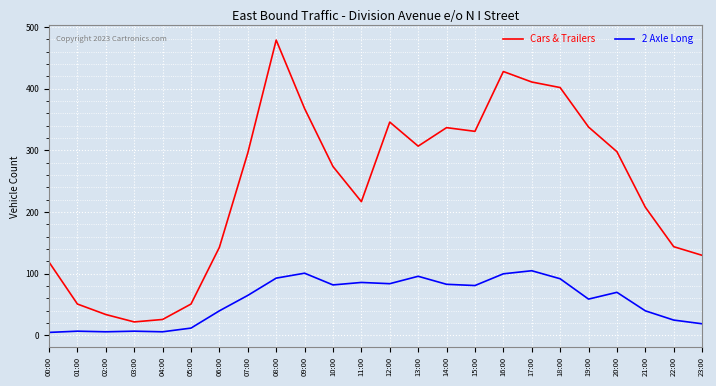

How many series are shown in this chart?

2